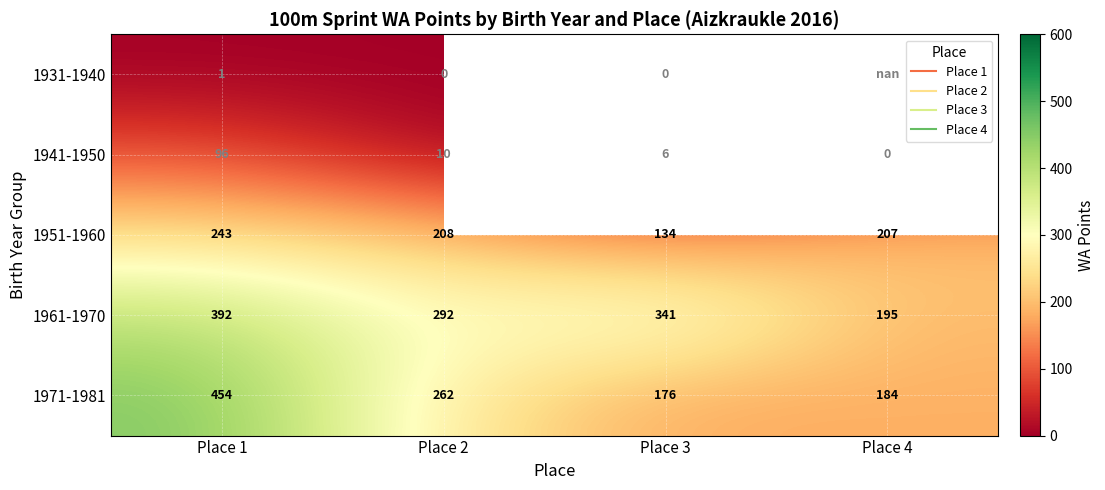

The 1931-1940 series shows -0.4 at Place 2. True or false?

False